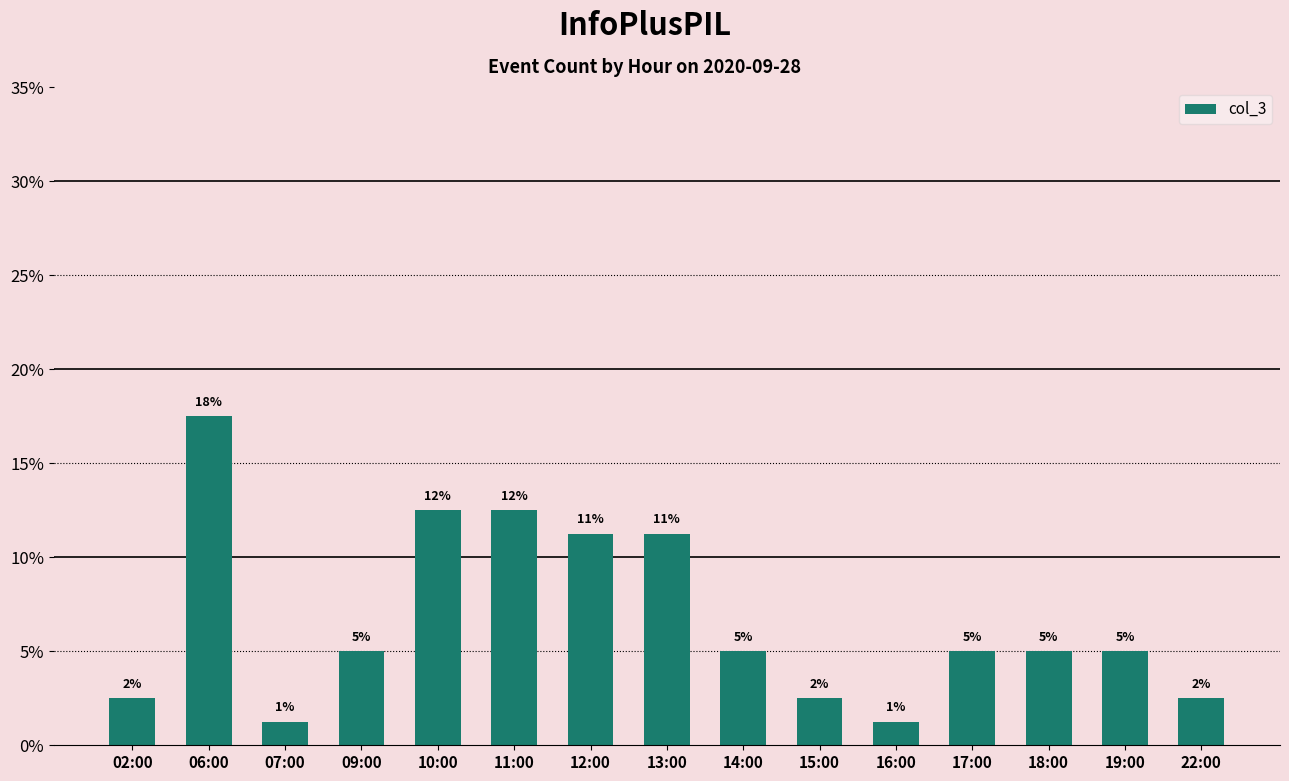

Reading left to right, what are all the values shown in this chart?

2.5	17.5	1.2	5.0	12.5	12.5	11.2	11.2	5.0	2.5	1.2	5.0	5.0	5.0	2.5